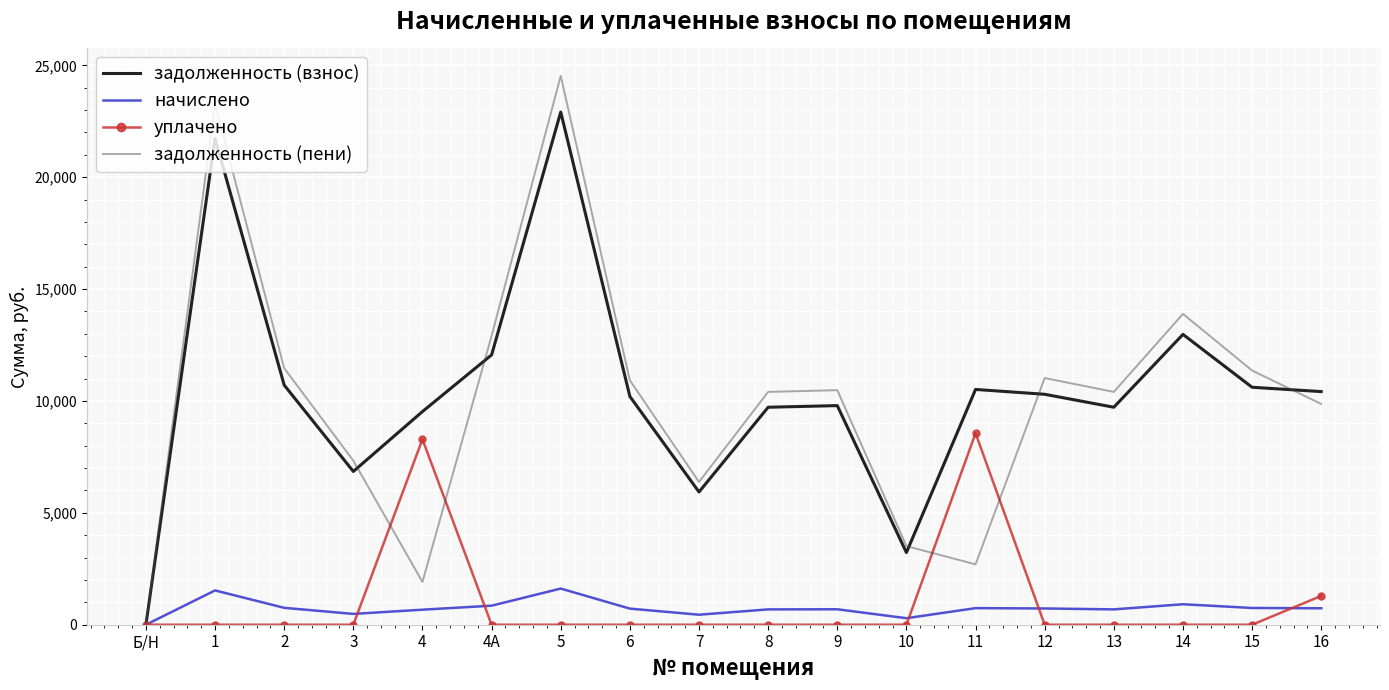

At which category does начислено reach its first local peak?

1